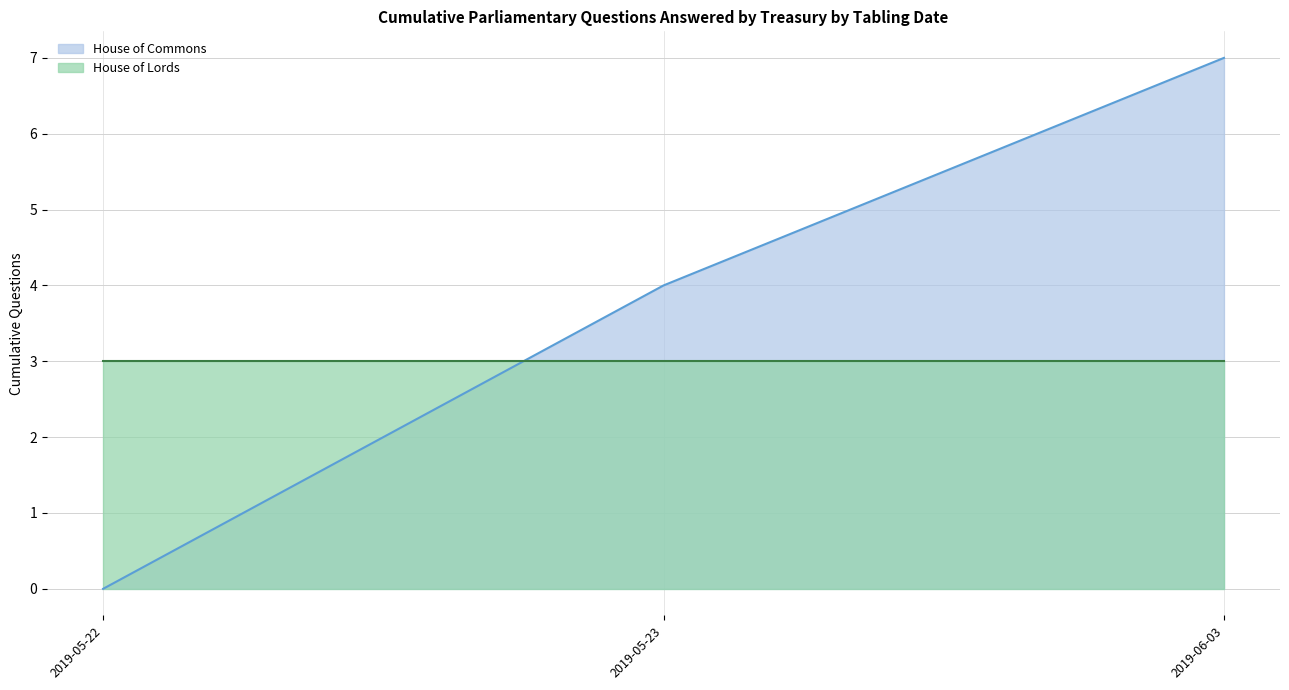

Which series changed the most between 2019-05-22 and 2019-06-03?

House of Commons